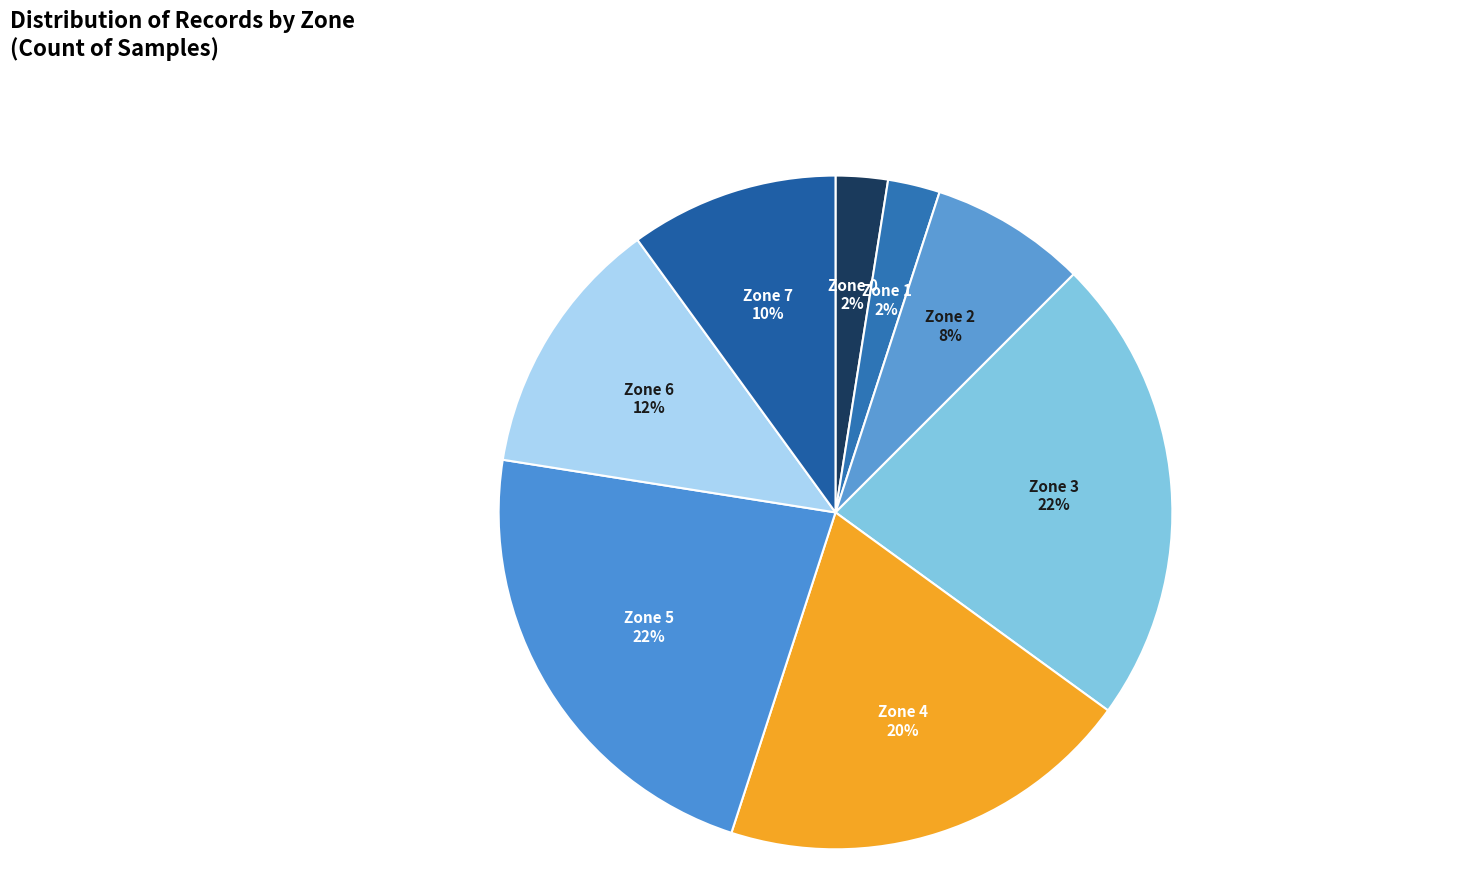

Count the number of slices in the pie.

8